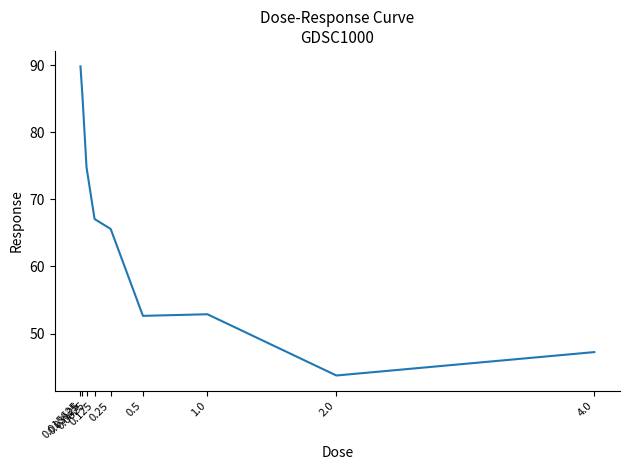

What is the minimum value shown in the chart?

43.8